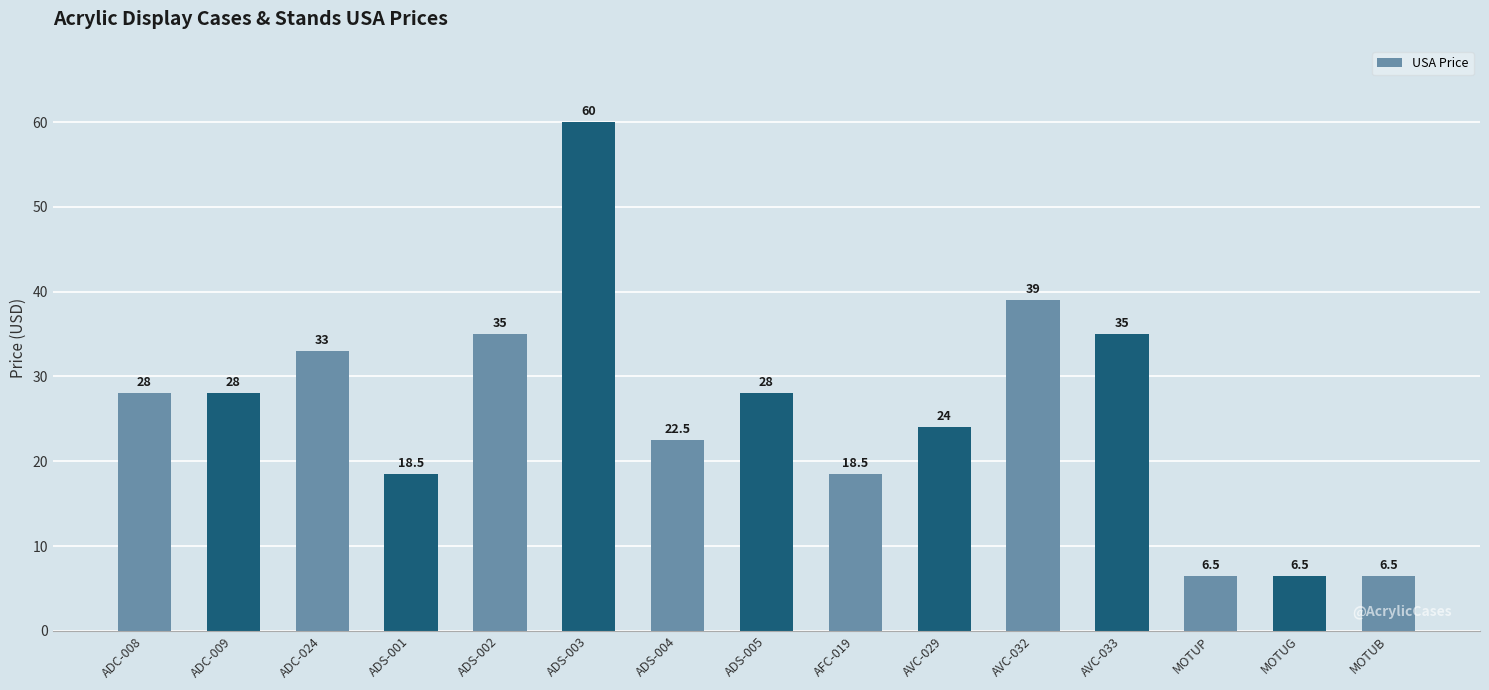

What is the sum of all values?

389.0